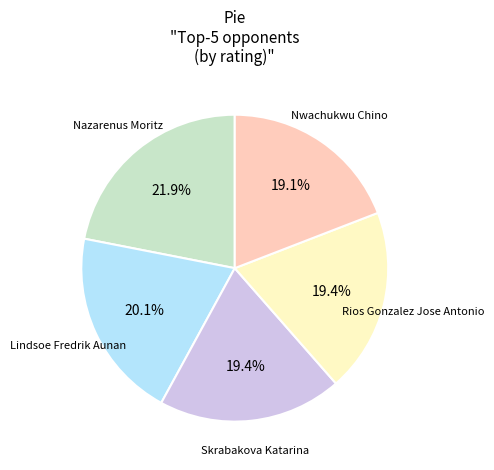

Is there any slice that represents more than half of the pie?

No